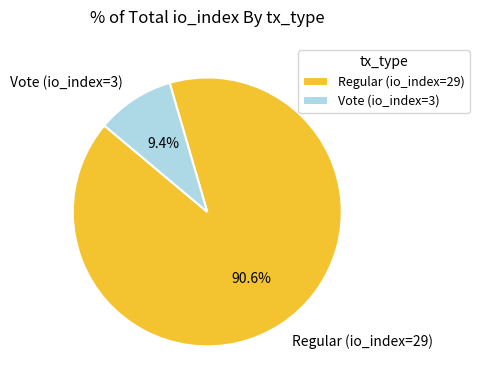

Do Regular (io_index=29) and Vote (io_index=3) together represent more than half of the pie?

Yes